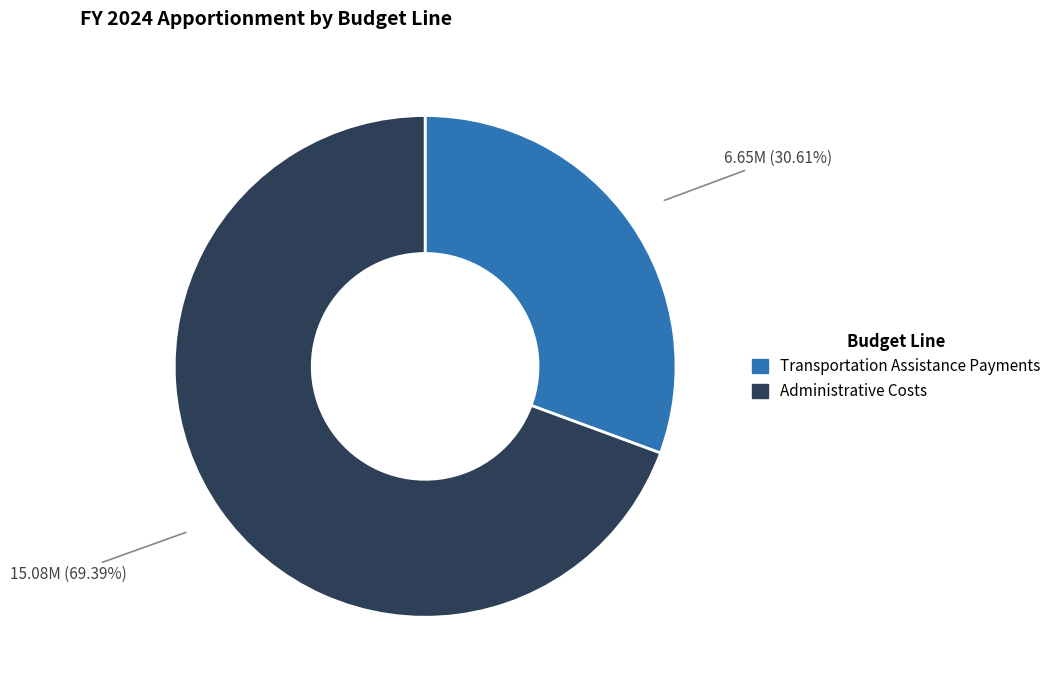

Approximately how many times larger is the value at Administrative Costs compared to Transportation Assistance Payments?

2.3